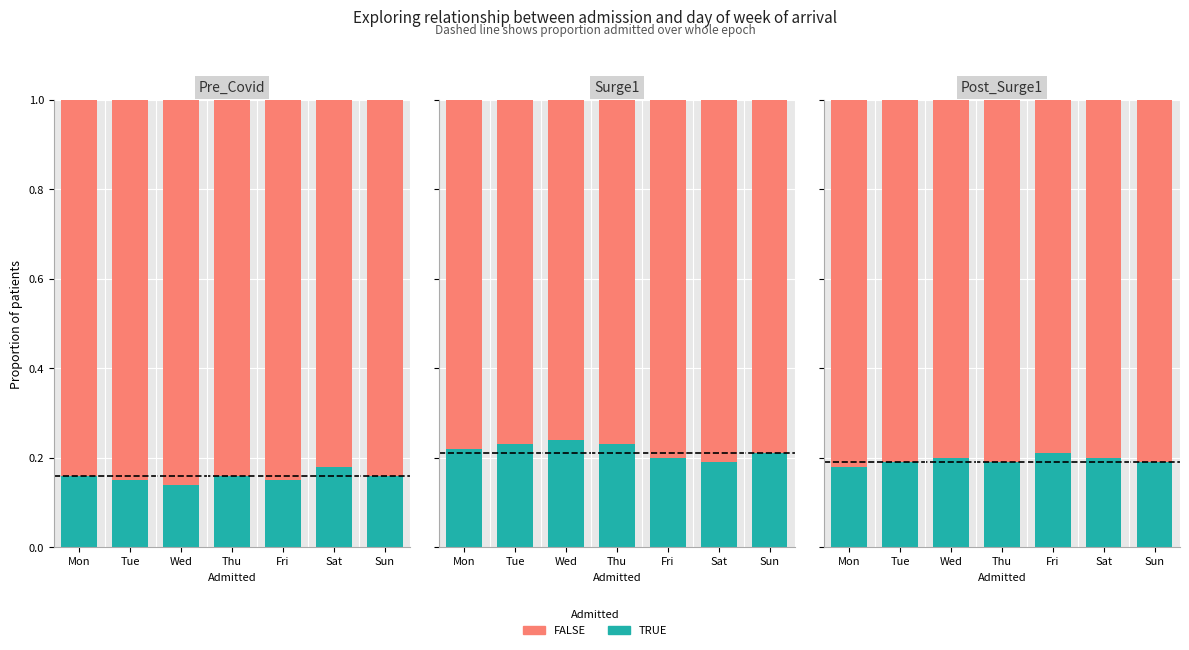

What are all the series names shown in the legend?

TRUE, FALSE